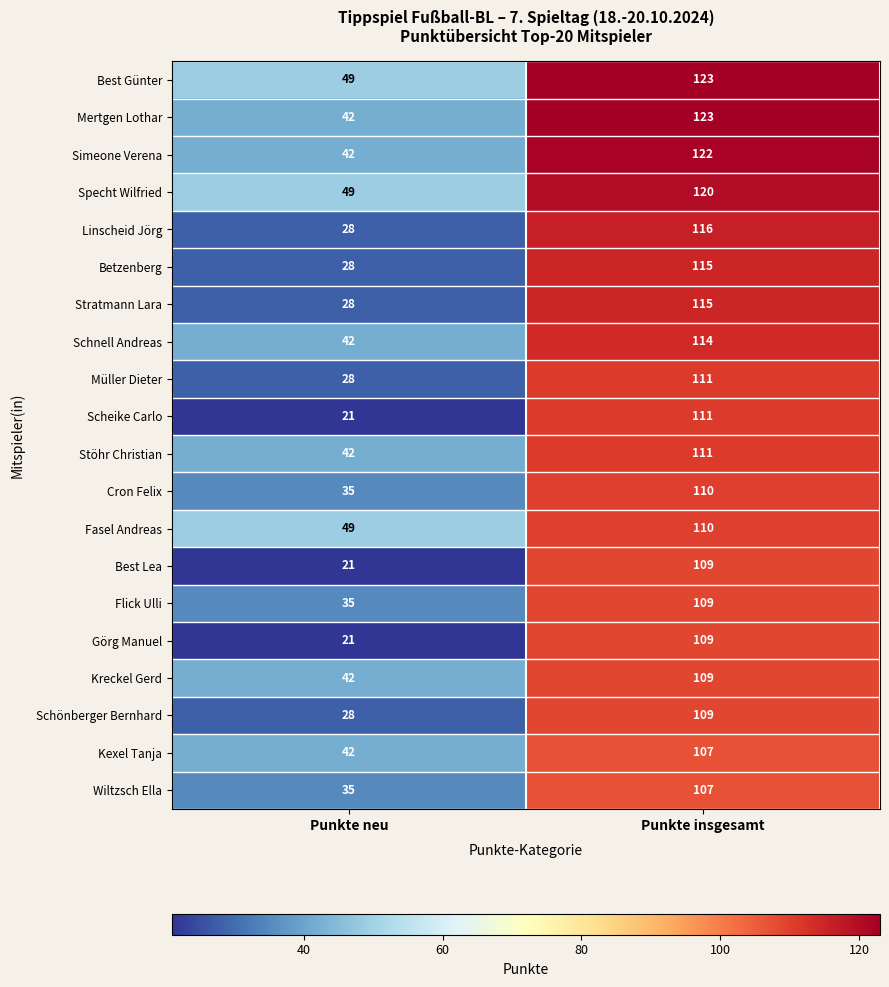

What is the smallest value displayed?

21